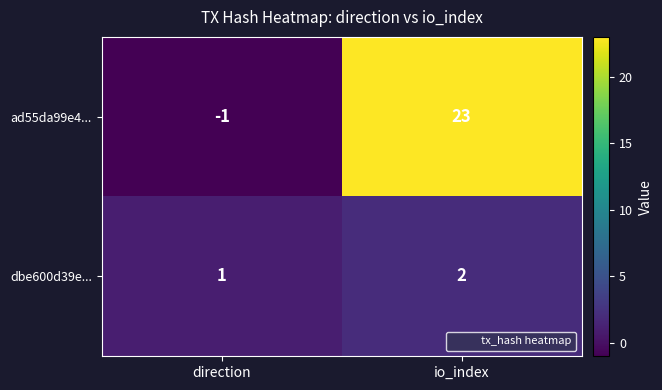

Count the number of categories in the chart.

2